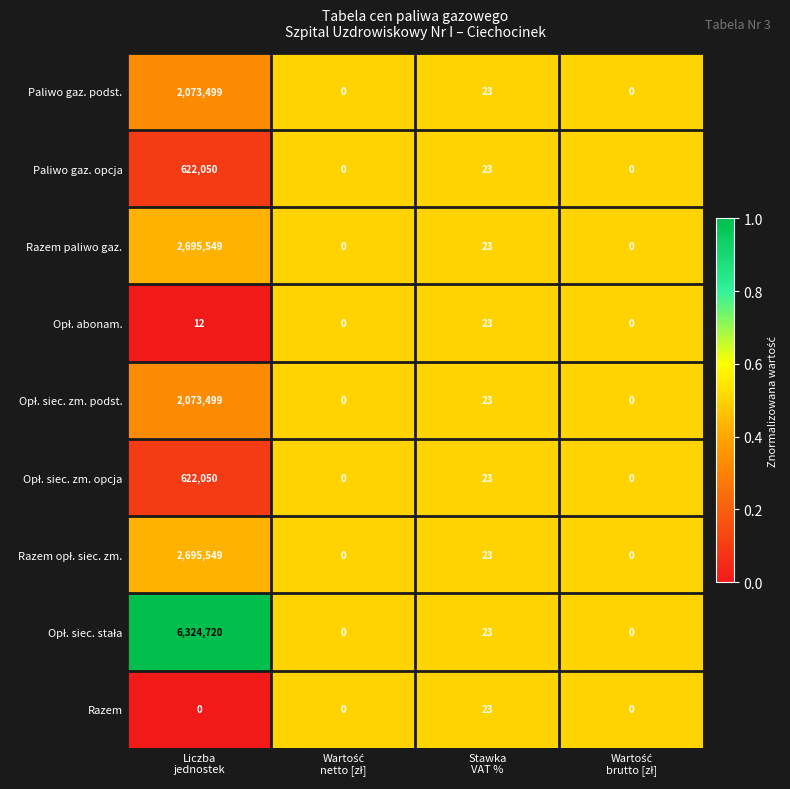

What is the maximum value shown in the chart?

6324720